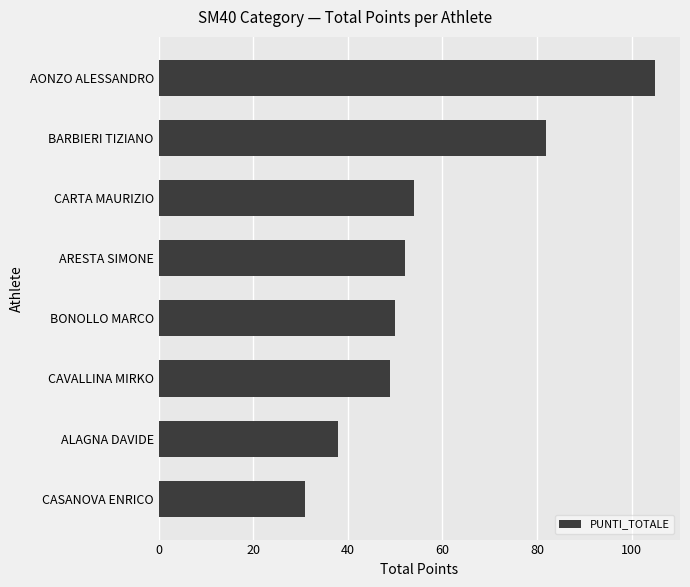

What is the difference between the maximum and minimum values?

74